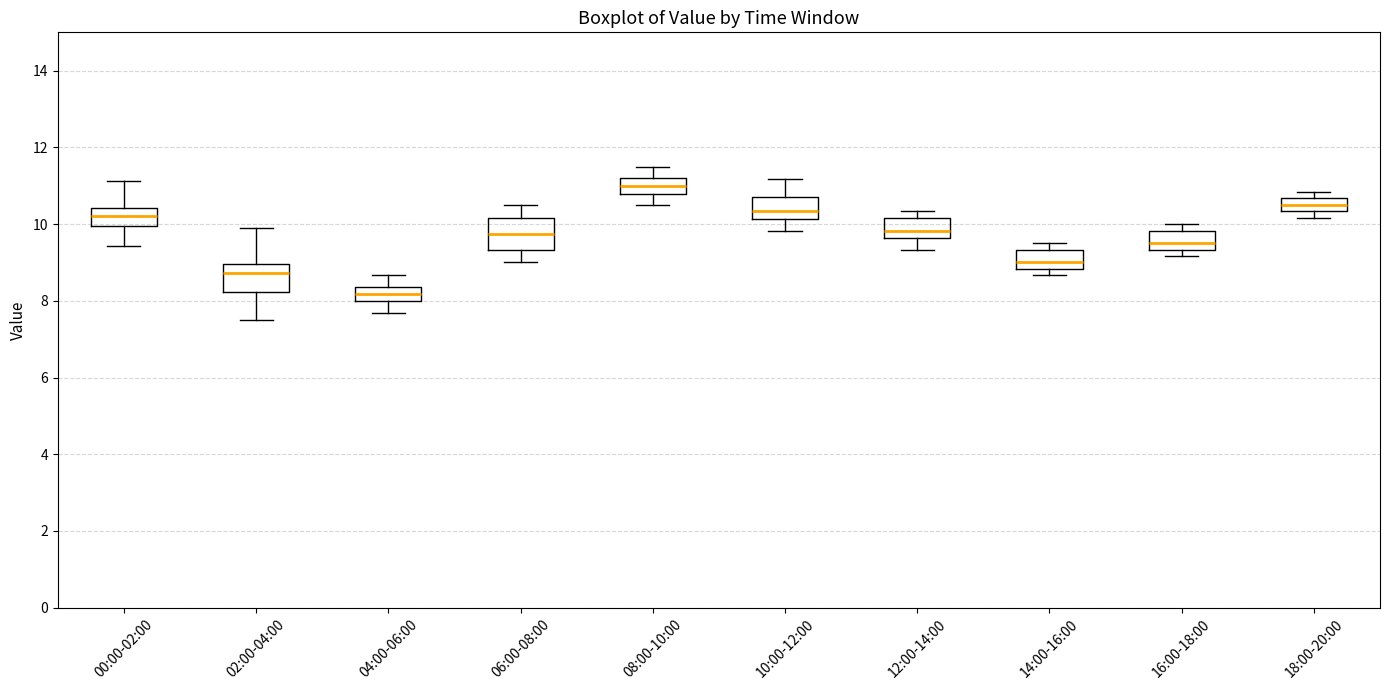

Where is the upper edge of the box for 14:00-16:00 on the y-axis? The values are not printed on the chart, so give them approximately, as read against the axis.

9.4